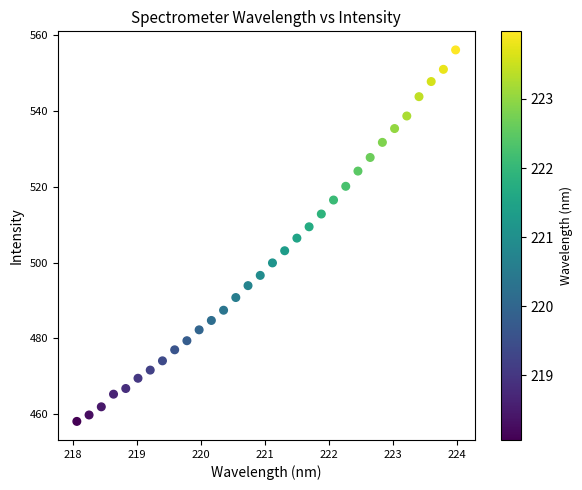

What is the range of Y values (max minus min)?

98.1